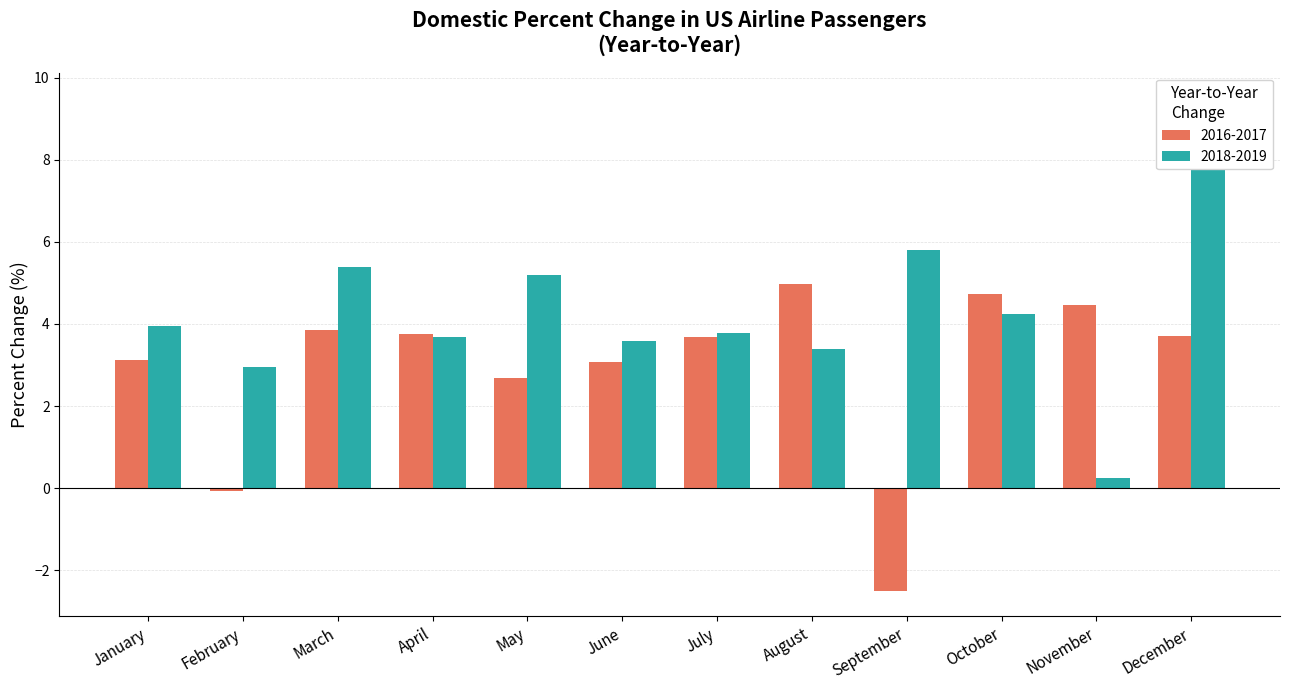

Which series changed the most between March and June?

2018-2019